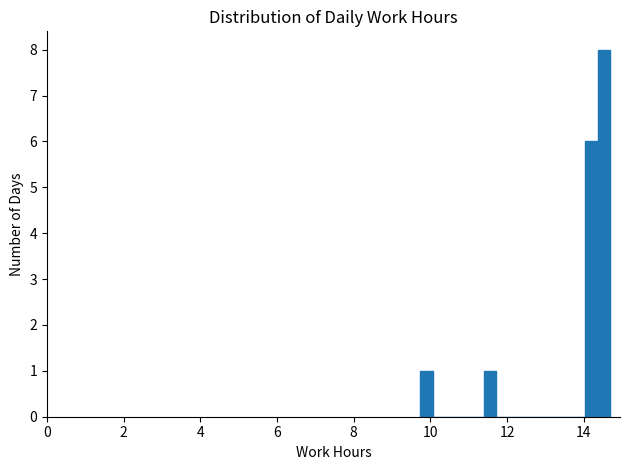

Around what value on the x-axis is the tallest bar? Give the approximate position of its centre, as read against the axis.

14.6